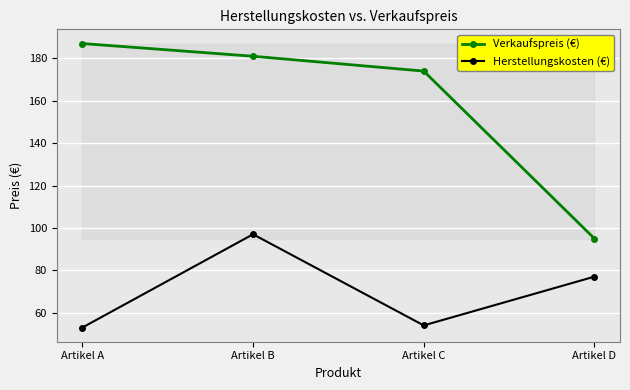

What value does the Herstellungskosten (€) series have at Artikel B, to the nearest 5?

95